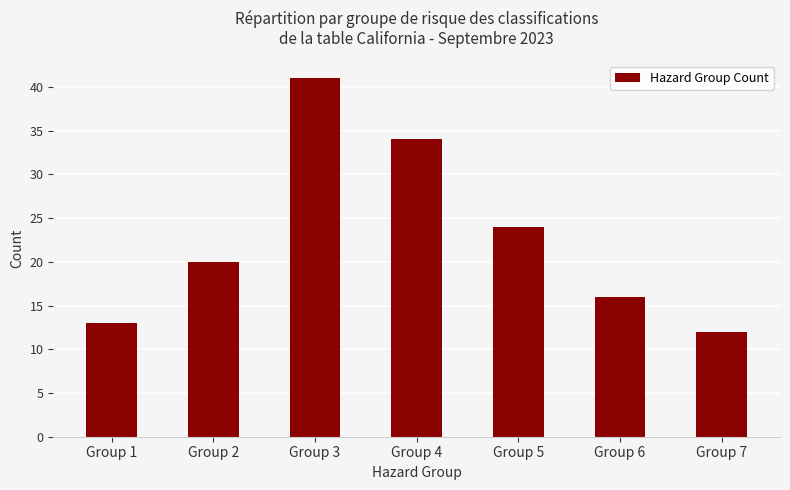

Which label corresponds to the largest value in the chart?

Group 3